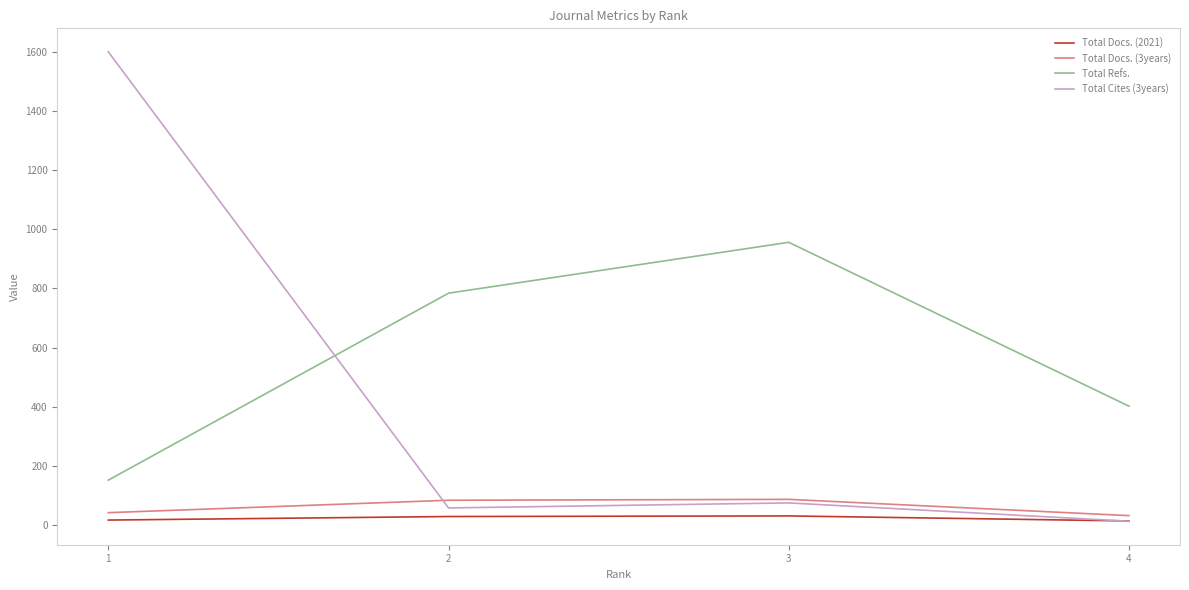

Does the chart display data point markers on the line(s)?

No